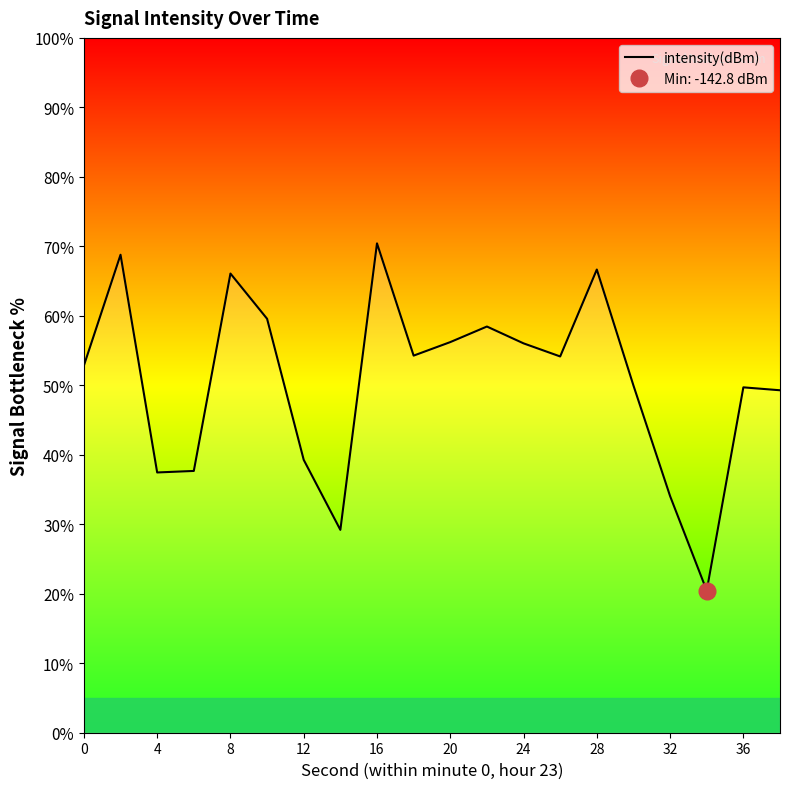

What is the lowest value of the intensity(dBm) series?

20.5